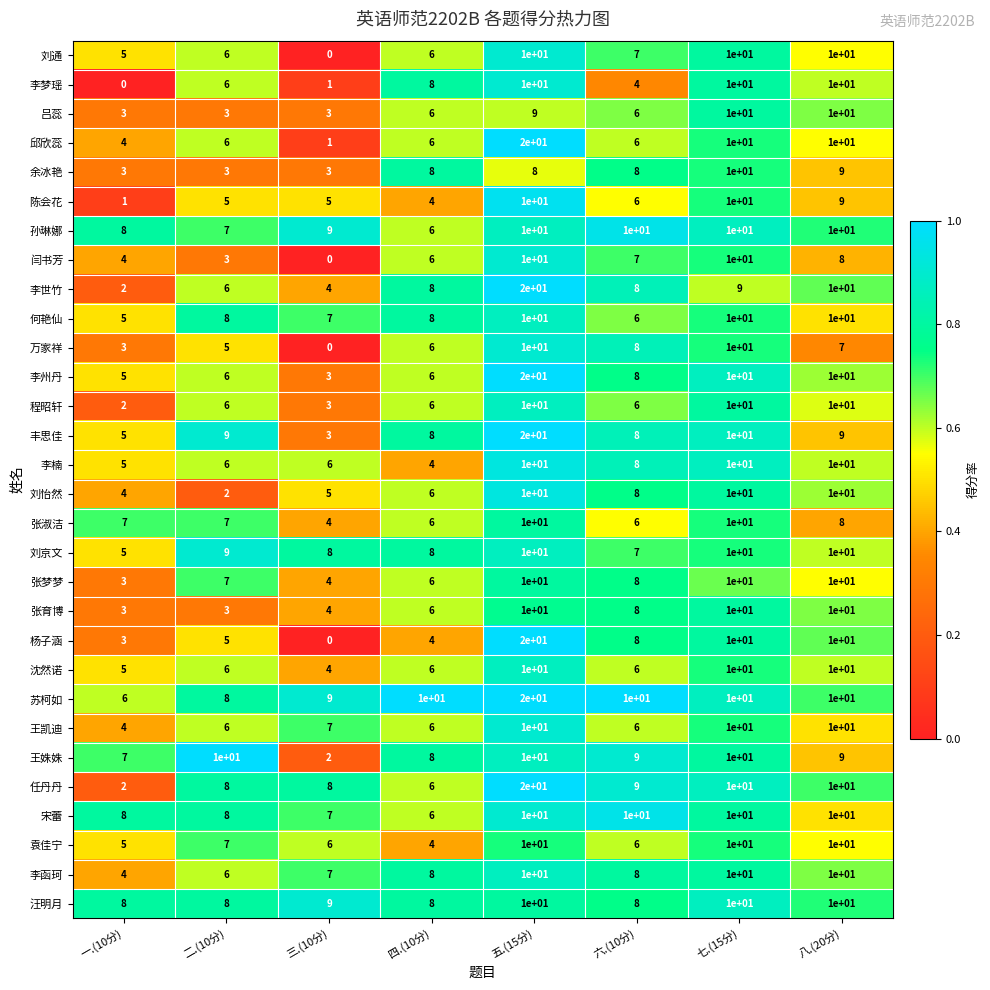

The 刘通 series shows 6 at 四.(10分). True or false?

True